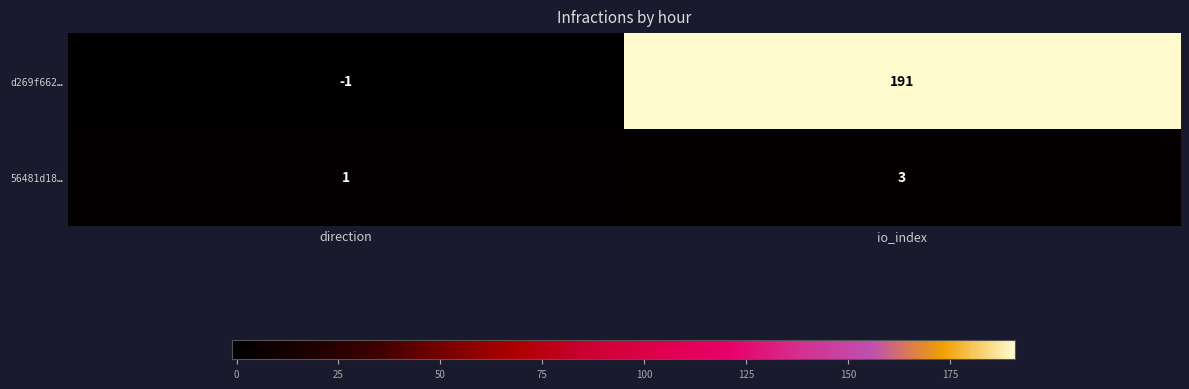

Which category has the lowest value in the 56481d18… series?

direction